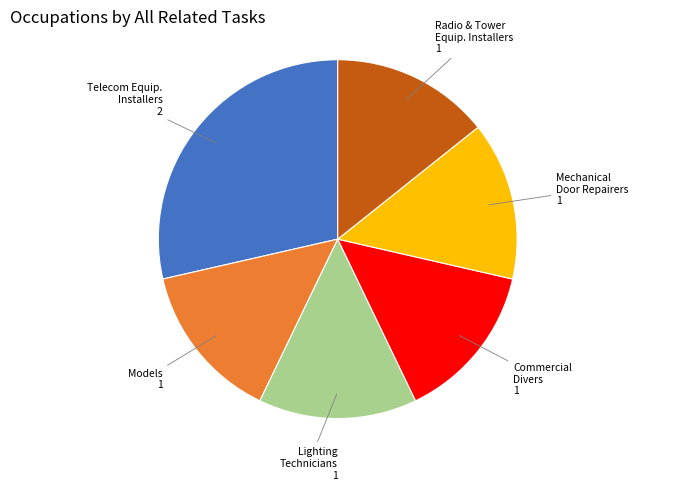

Does any single category account for the majority?

No